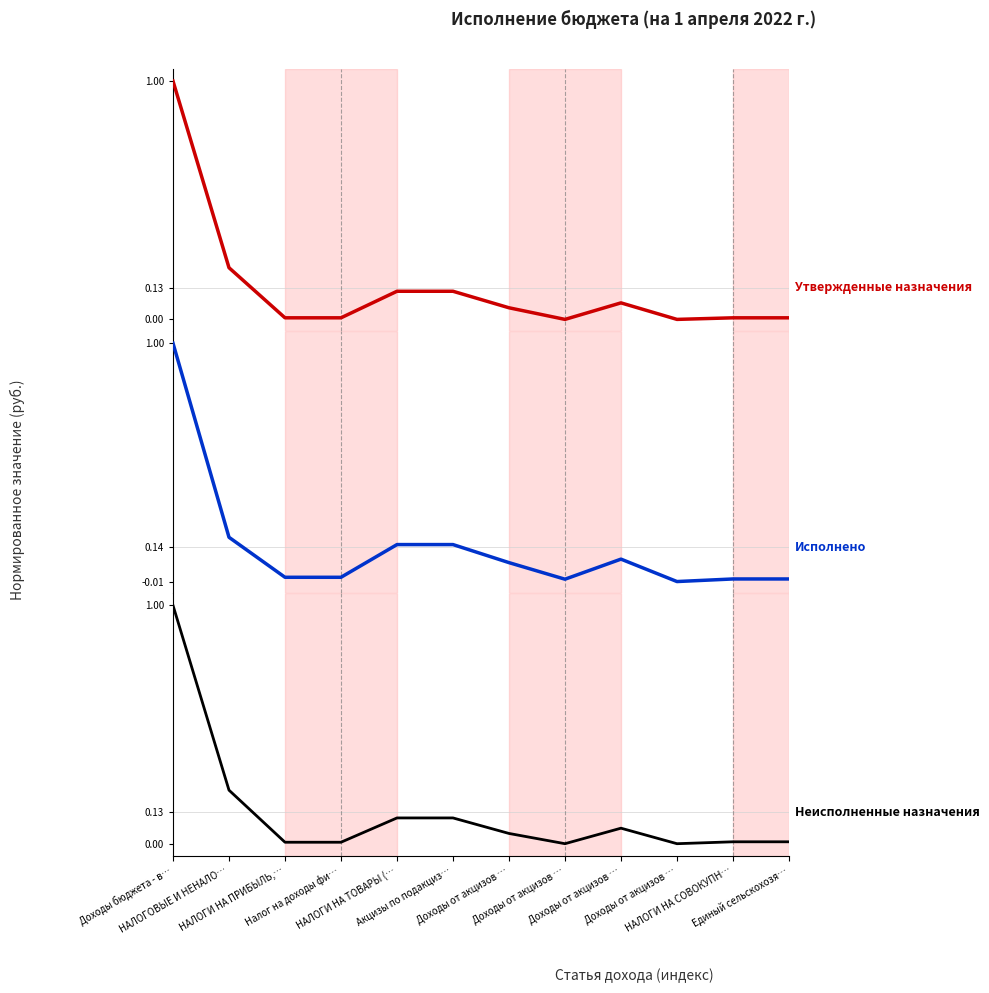

True or false: Исполнено and Неисполненные назначения cross at least once.

True